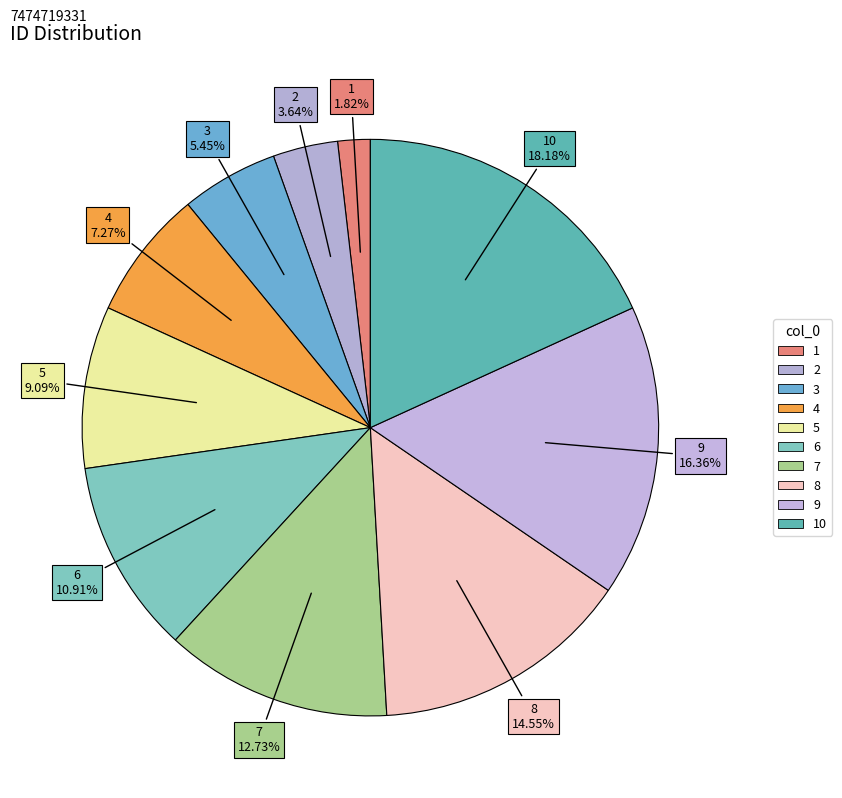

Rank the categories by value from lowest to highest.

1, 2, 3, 4, 5, 6, 7, 8, 9, 10